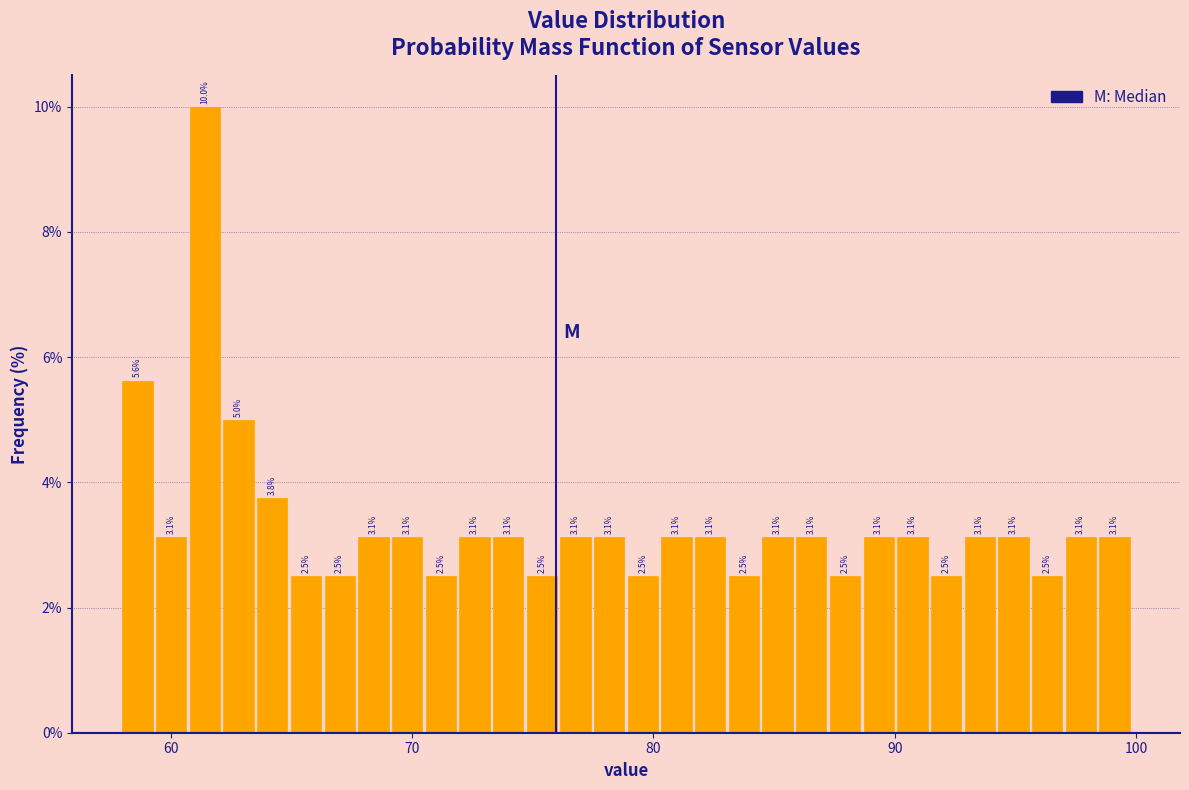

Read against the x-axis, roughly where is the centre of the tallest bar?

61